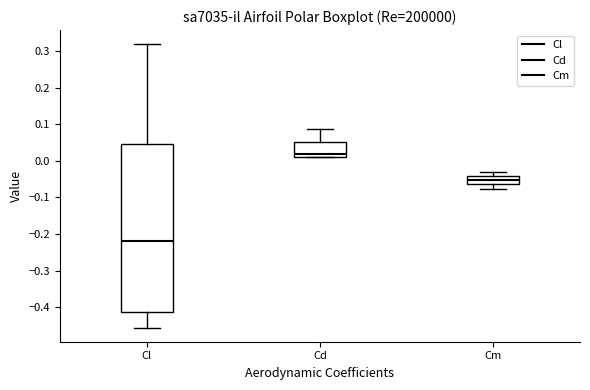

Reading left to right, read every box against the y-axis: the position of its median line, the range the box covers, and the ends of its whiskers. The values are not printed on the chart, so give them approximately, as read against the axis.

Cl: median -0.22, box -0.41 to 0.05, whiskers -0.46 to 0.32
Cd: median 0.02, box 0.01 to 0.05, whiskers 0.01 to 0.09
Cm: median -0.05, box -0.06 to -0.04, whiskers -0.08 to -0.03